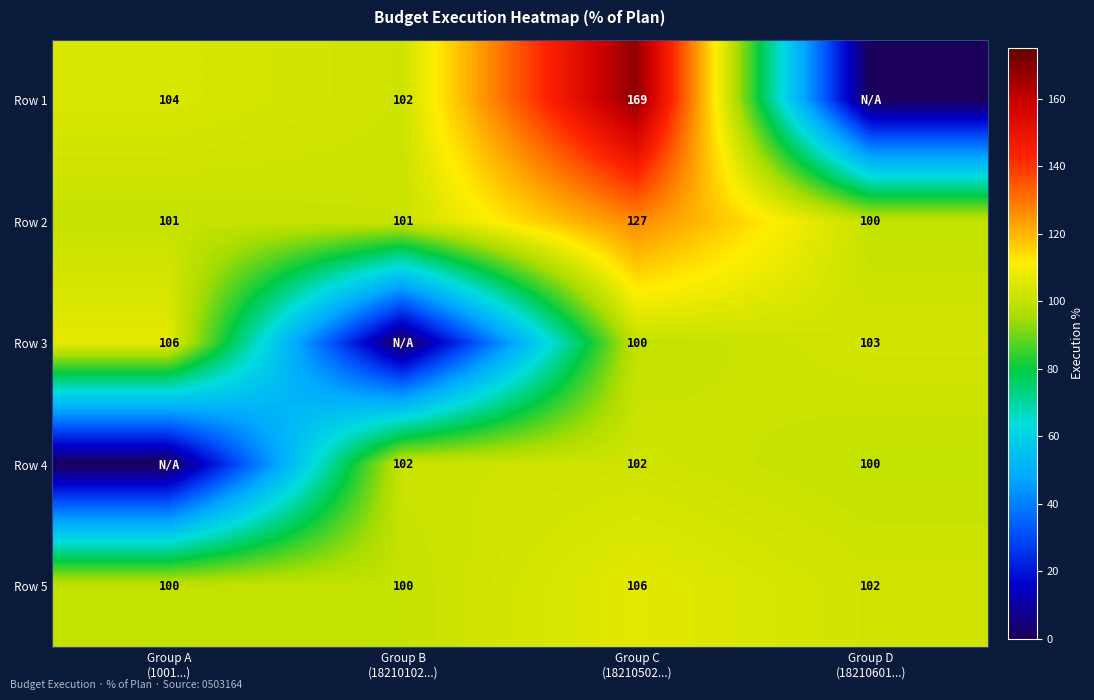

What is the sum of all Row 2 values?

429